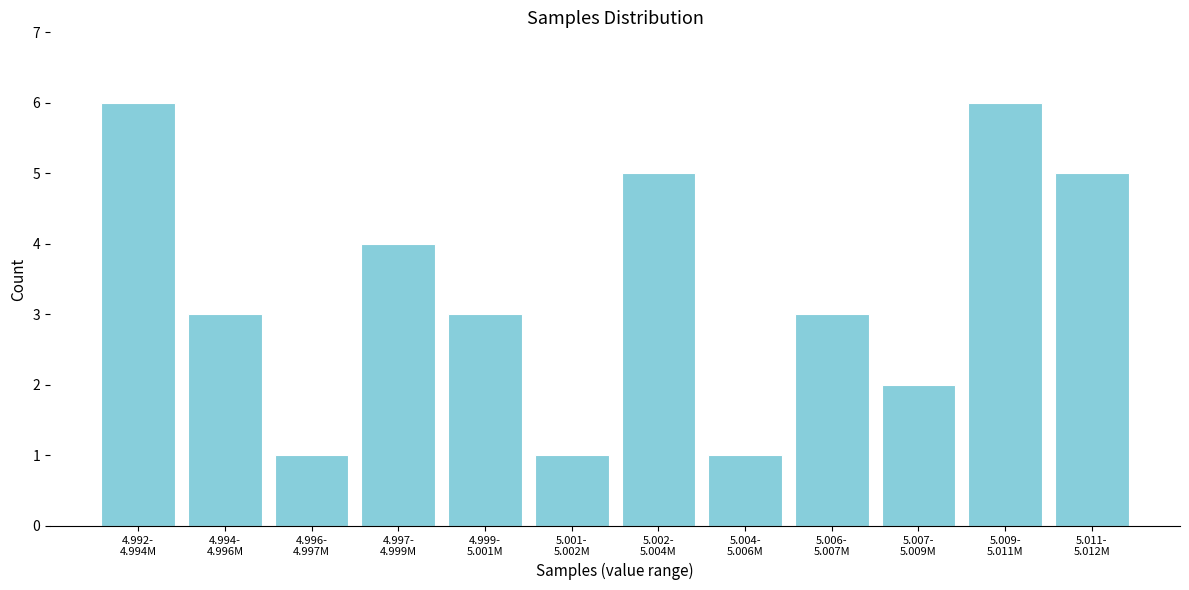

Reading left to right, transcribe all the data shown in this chart.

6	3	1	4	3	1	5	1	3	2	6	5